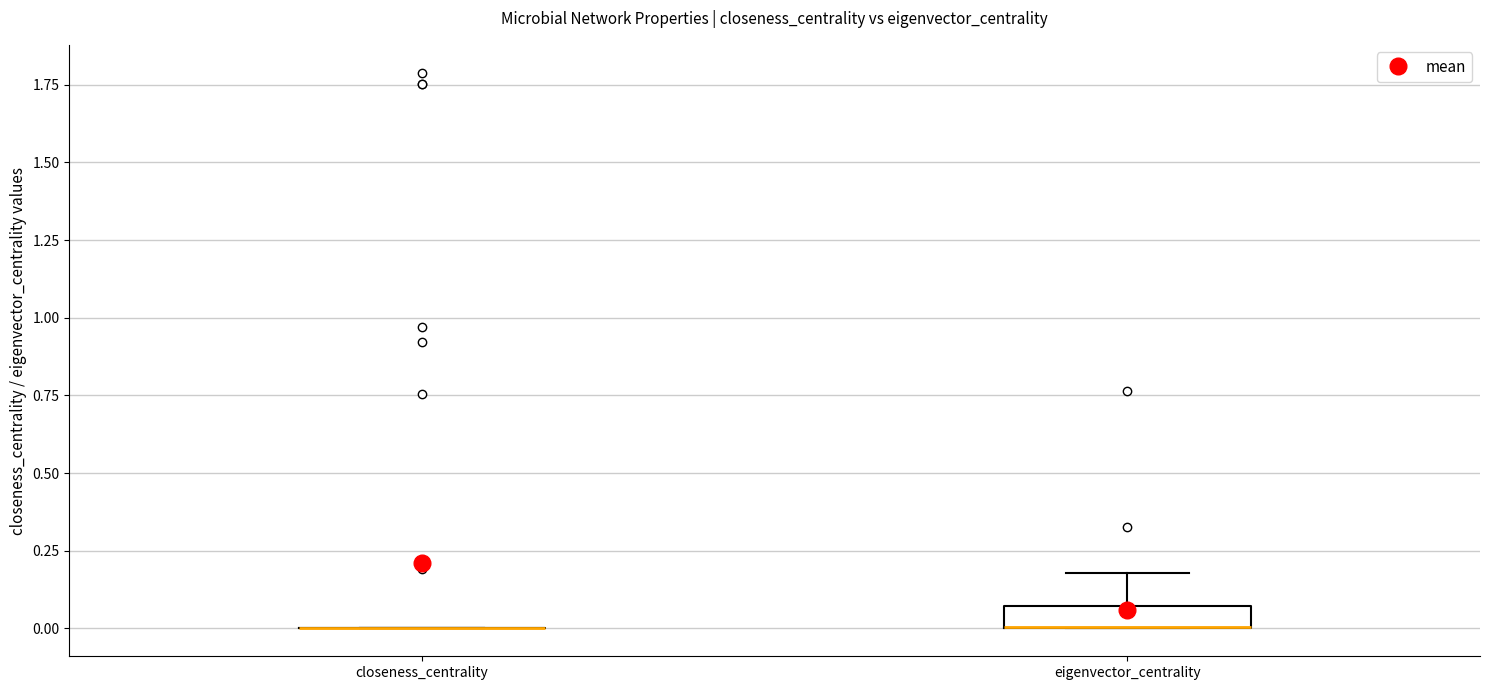

Which box is the tallest, from its lower edge to its upper edge?

eigenvector_centrality